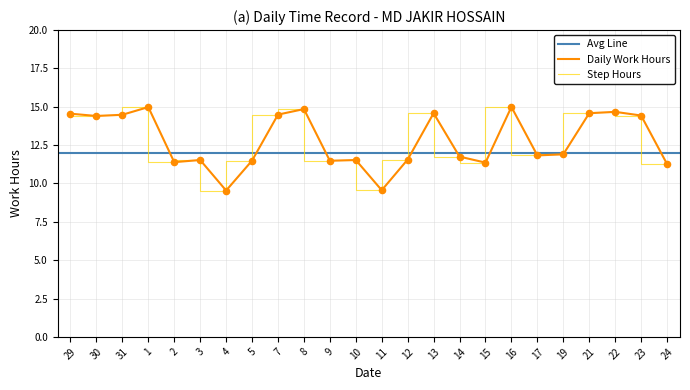

Between 5 and 17, which is larger?

17